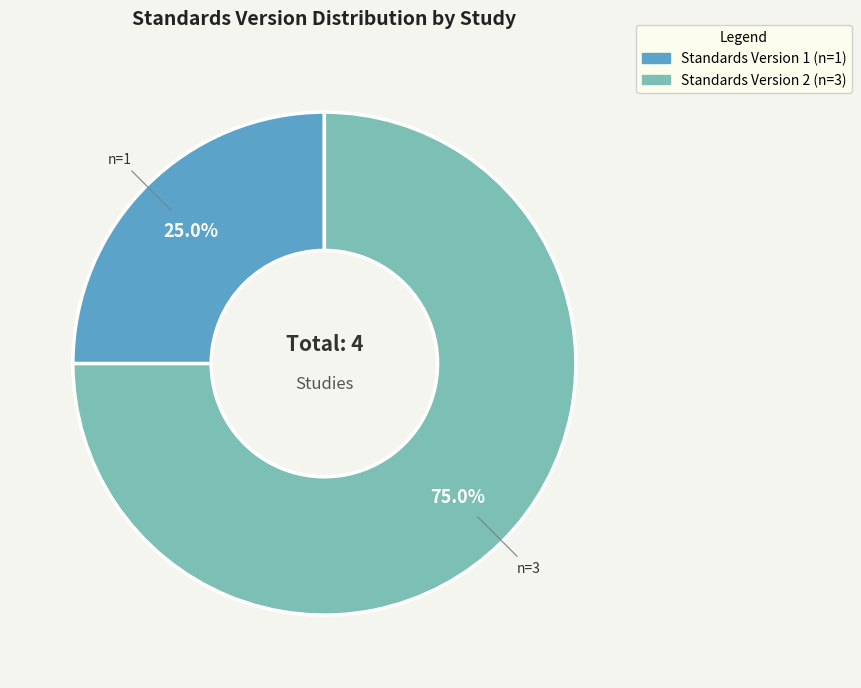

Count the number of slices in the pie.

2